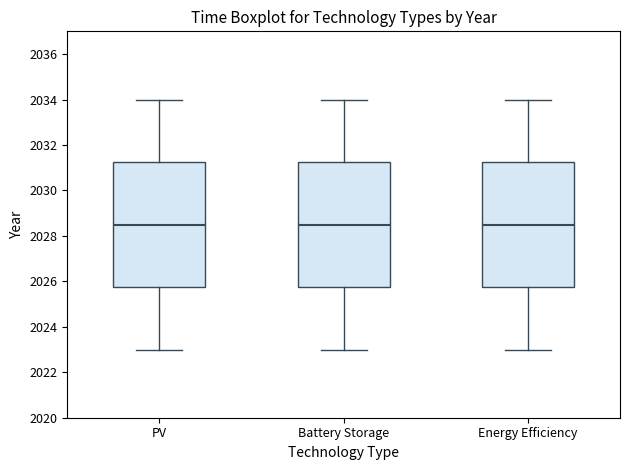

Where does the median line of the box for PV sit on the y-axis? The values are not printed on the chart, so give them approximately, as read against the axis.

2028.6